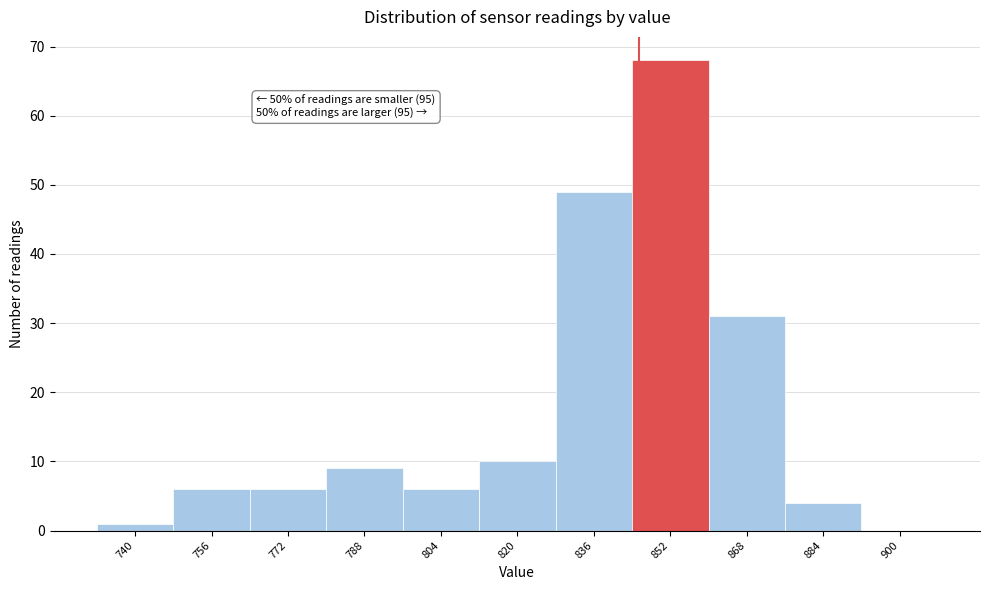

Reading left to right, what are all the values shown in this chart?

740=1	756=6	772=6	788=9	804=6	820=10	836=49	852=68	868=31	884=4	900=0